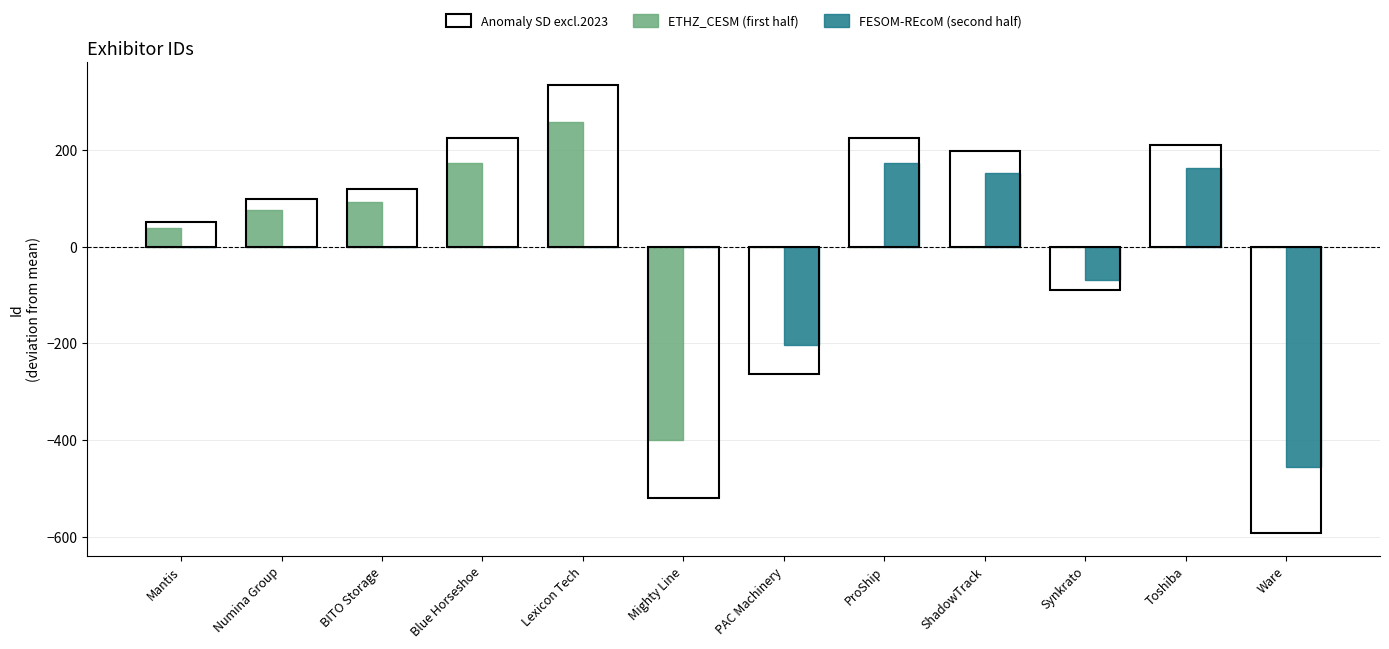

At which category is the sum across all series the highest?

Lexicon Tech